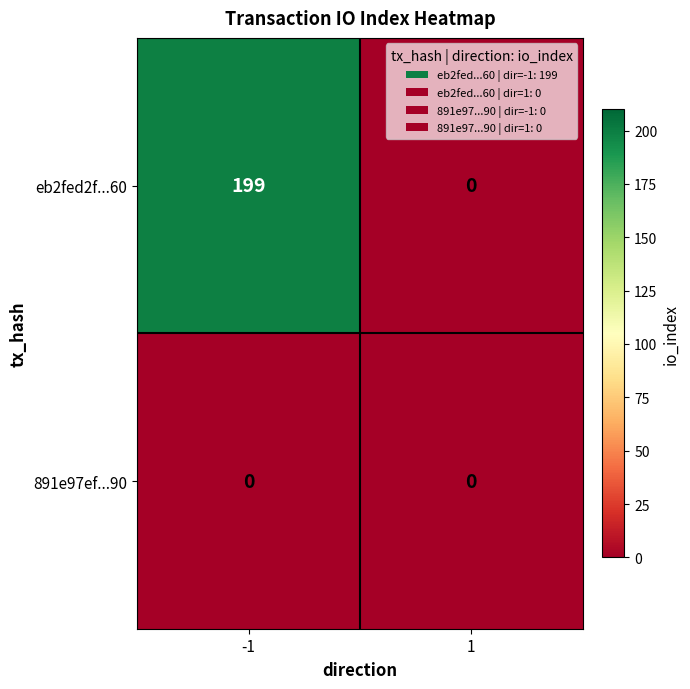

Reading right to left, extract all data points from this chart.

eb2fed2f...60: 1=0	-1=199
891e97ef...90: 1=0	-1=0